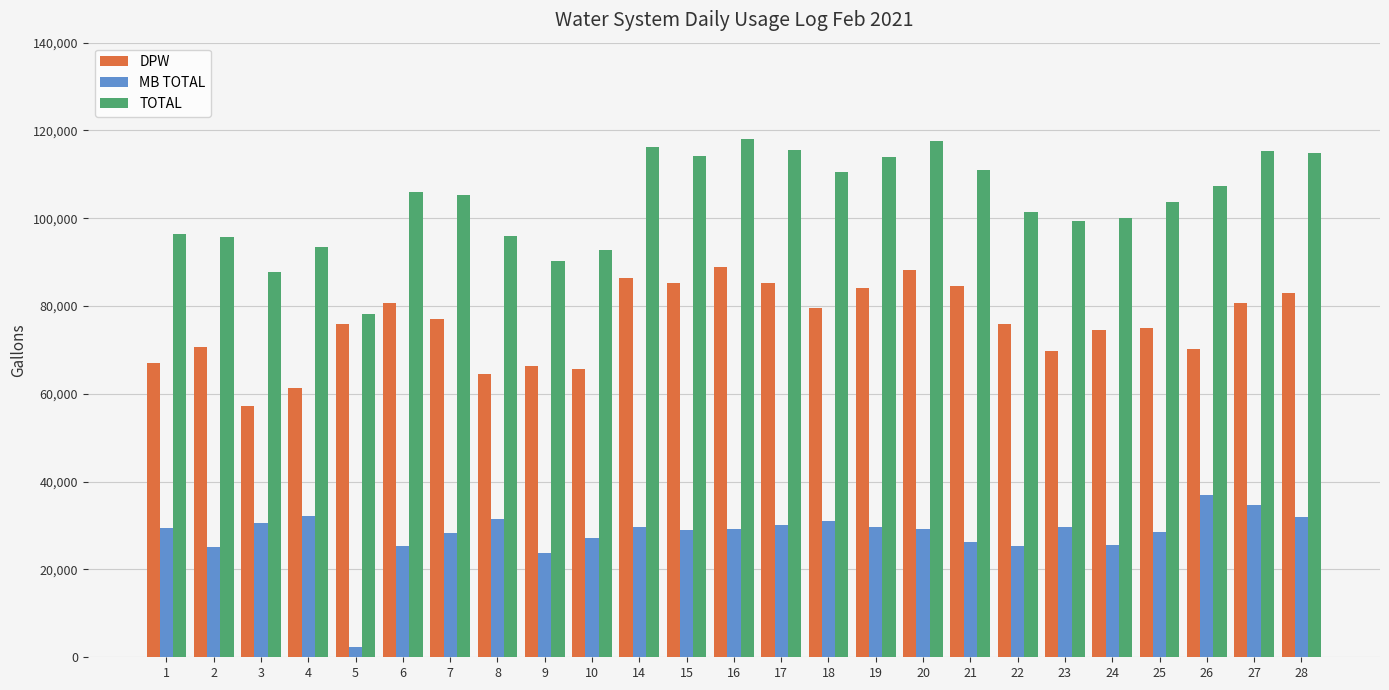

Which series changed the most between 4 and 9?

MB TOTAL